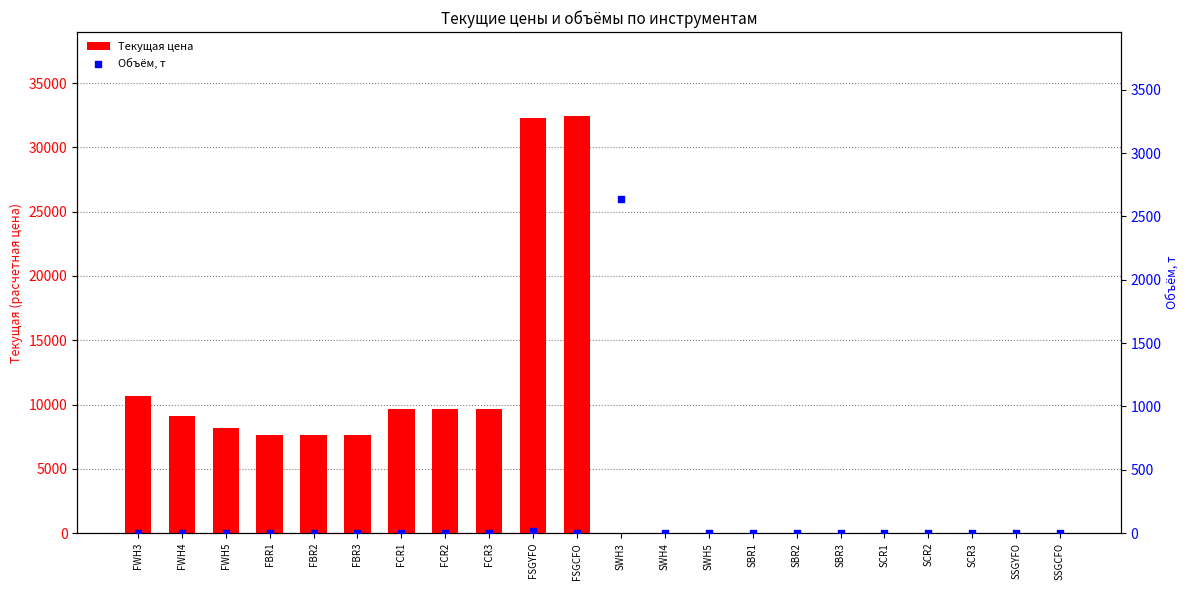

Which series contains the lowest Y value?

Текущая цена